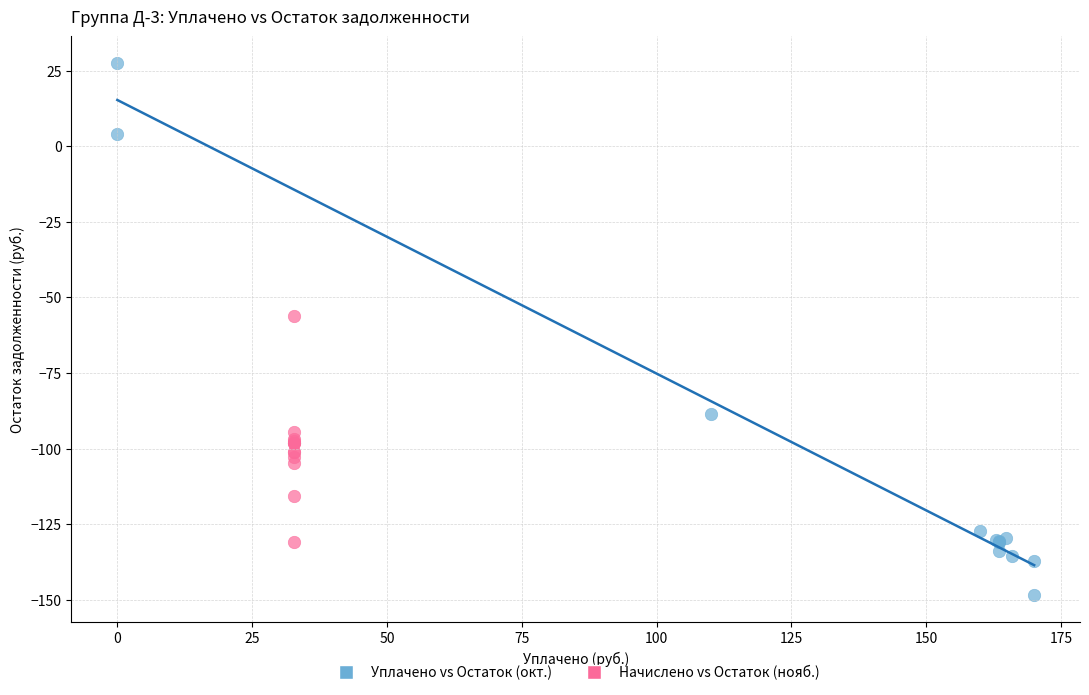

Which series contains the lowest Y value?

Уплачено vs Остаток (окт.)